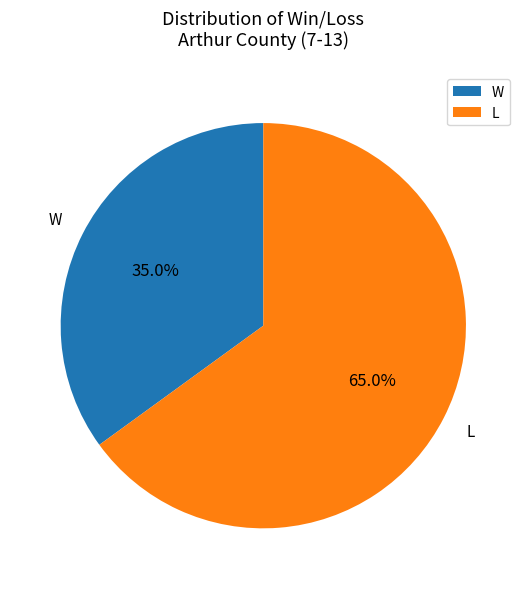

Which category has the smallest portion of the pie?

W